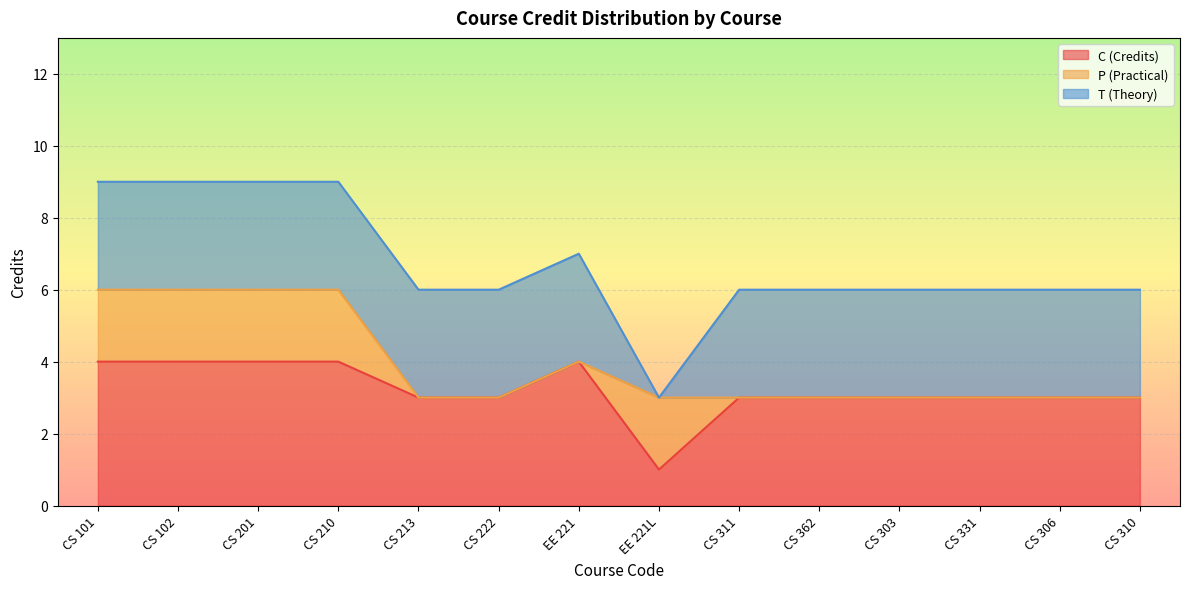

At which label is T (Theory) closest to 1?

EE 221L